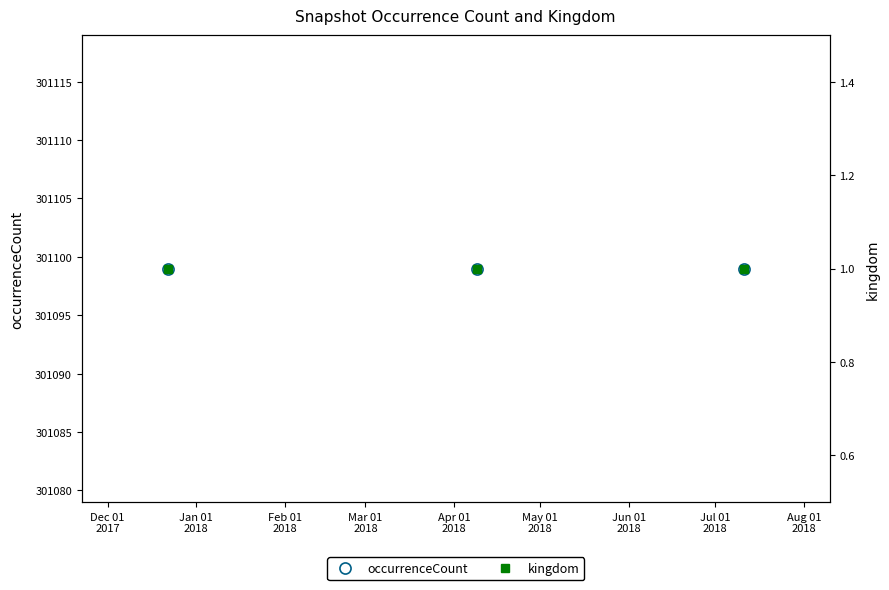

What are all the series names shown in the legend?

occurrenceCount, kingdom